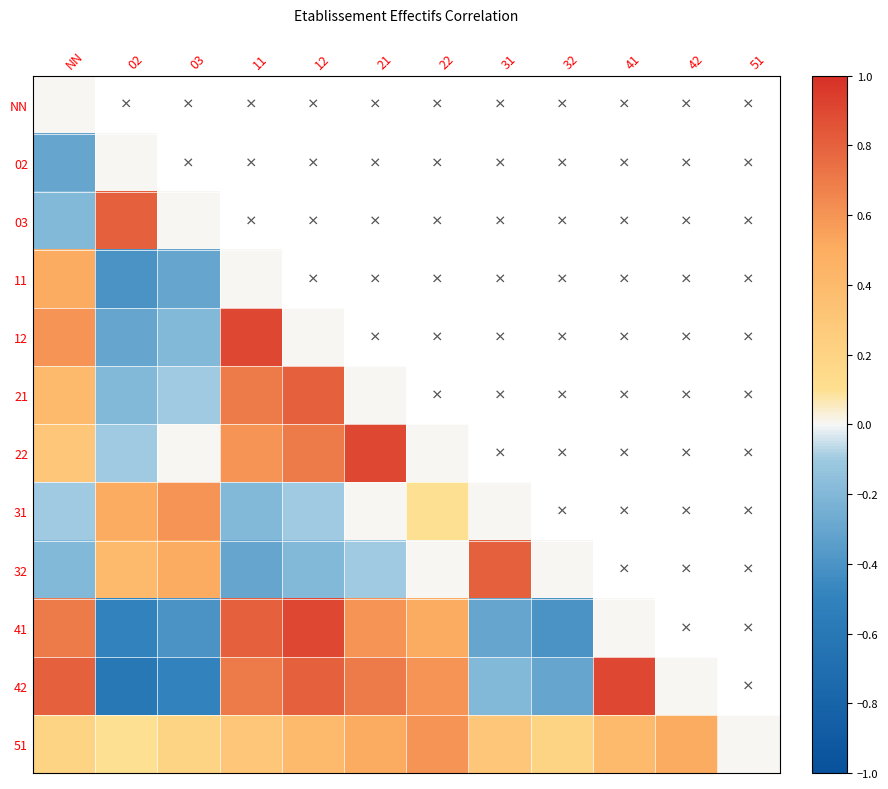

Rank the series at NN from highest to lowest value.

42, 41, 12, 11, 21, 22, 51, NN, 31, 03, 32, 02